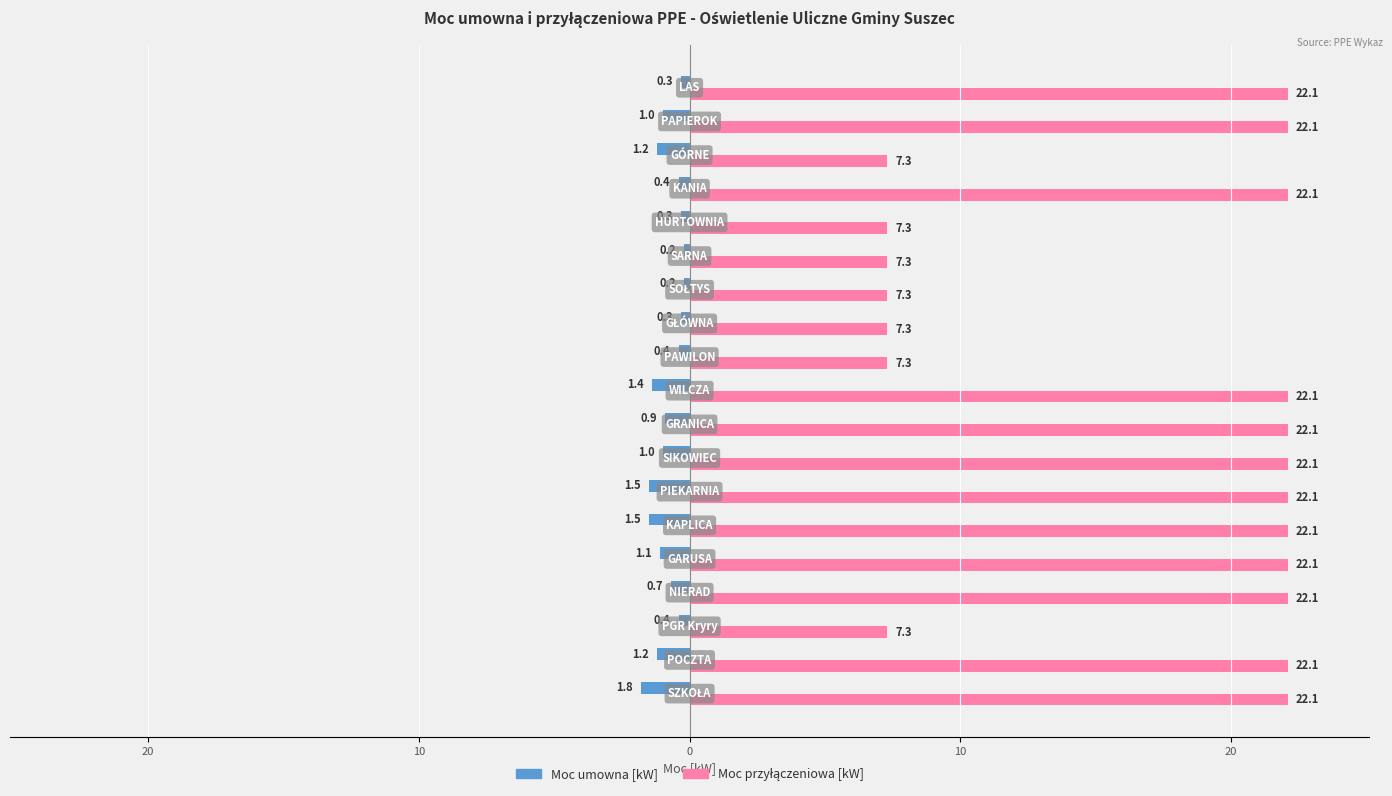

At how many categories does at least one series exceed 11?

12